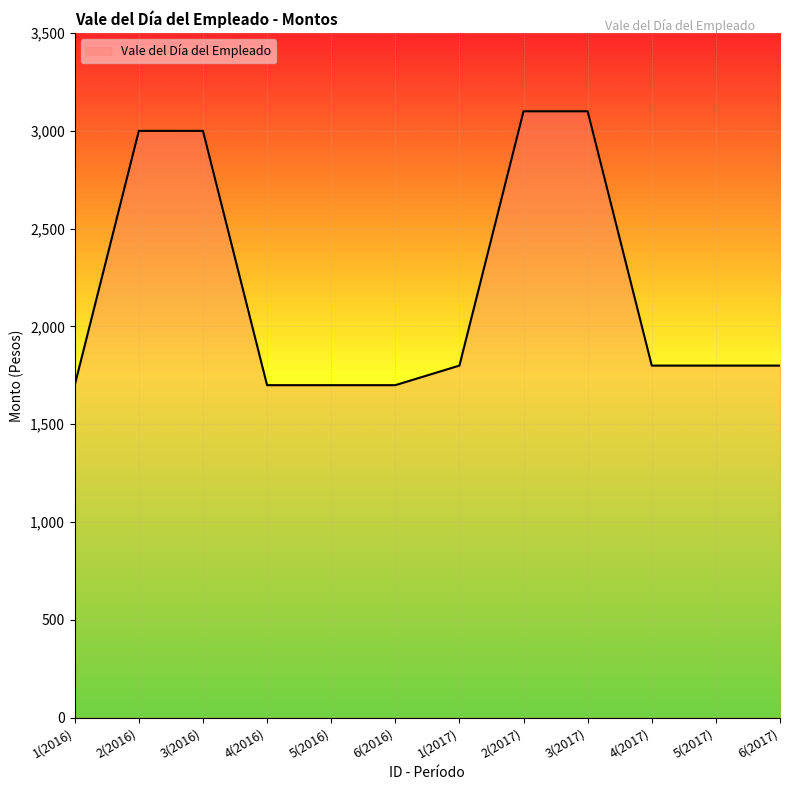

Reading left to right, transcribe all the data shown in this chart.

1(2016)=1700	2(2016)=3000	3(2016)=3000	4(2016)=1700	5(2016)=1700	6(2016)=1700	1(2017)=1800	2(2017)=3100	3(2017)=3100	4(2017)=1800	5(2017)=1800	6(2017)=1800